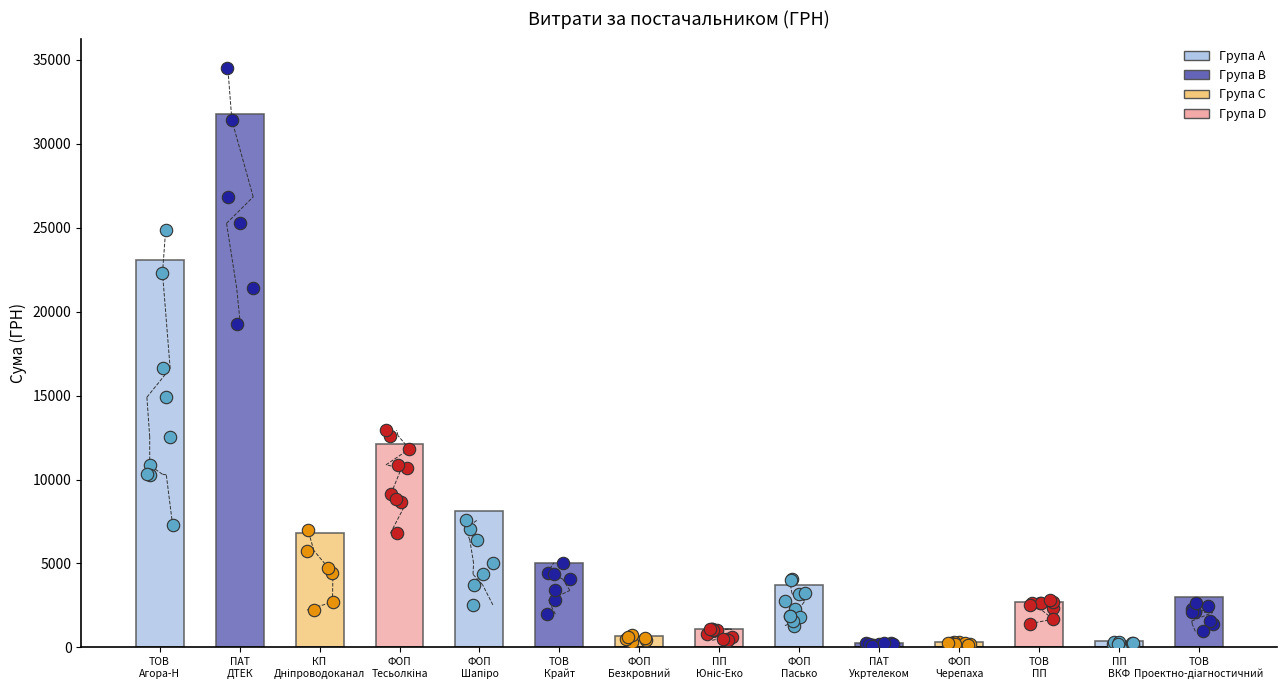

Which has a higher value, ПАТ Укртелеком or ТОВ Агора-Н?

ТОВ Агора-Н